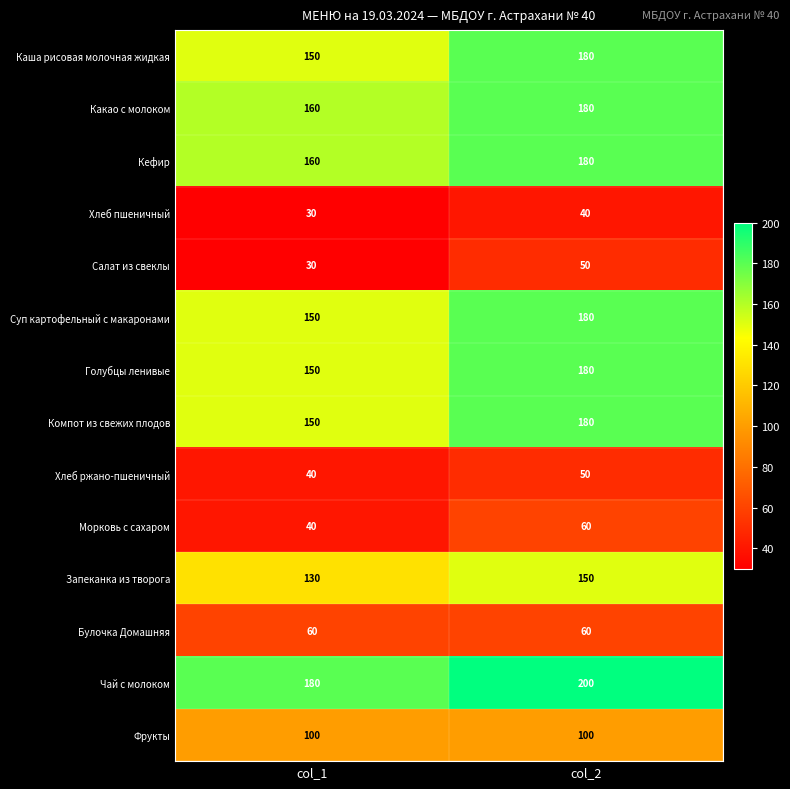

True or false: Какао с молоком has a value of 180 at col_2.

True